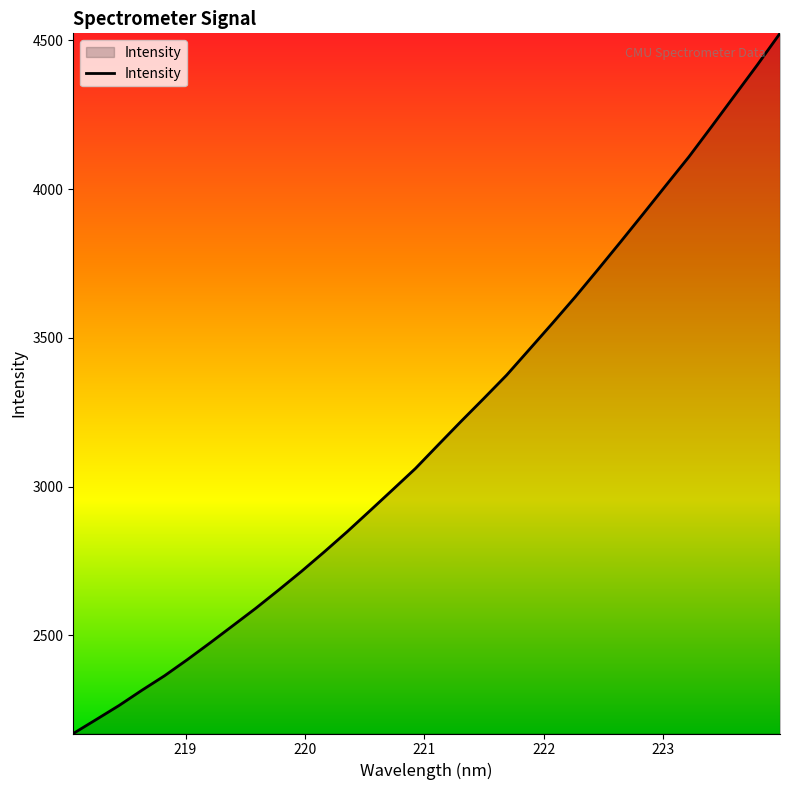

What is the minimum value shown in the chart?

2169.7